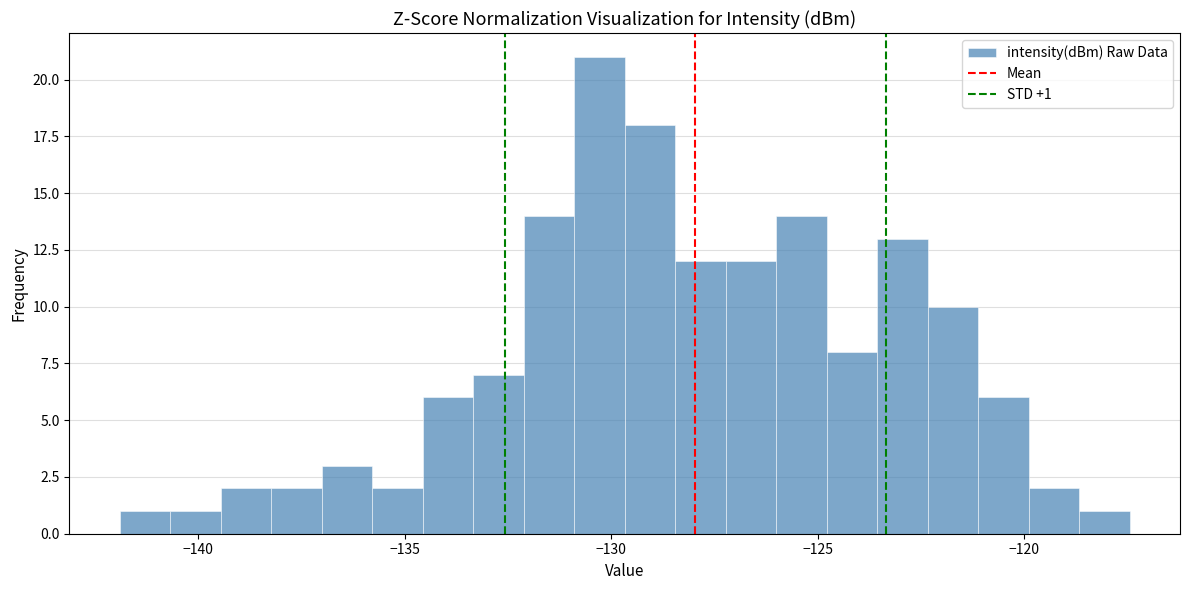

Read against the x-axis, roughly where is the centre of the tallest bar?

-130.5